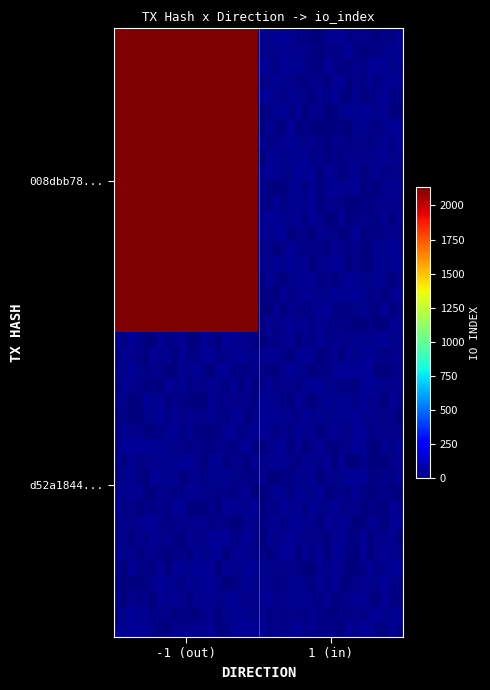

What is the maximum value shown in the chart?

2232.9